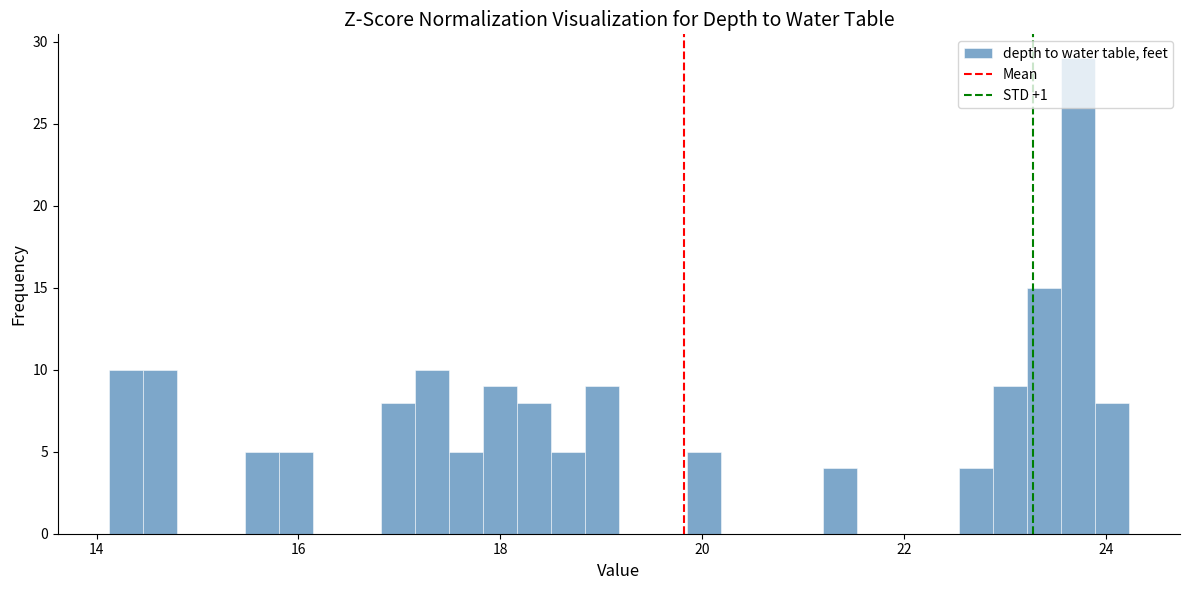

Around what value on the x-axis is the tallest bar? Give the approximate position of its centre, as read against the axis.

23.8